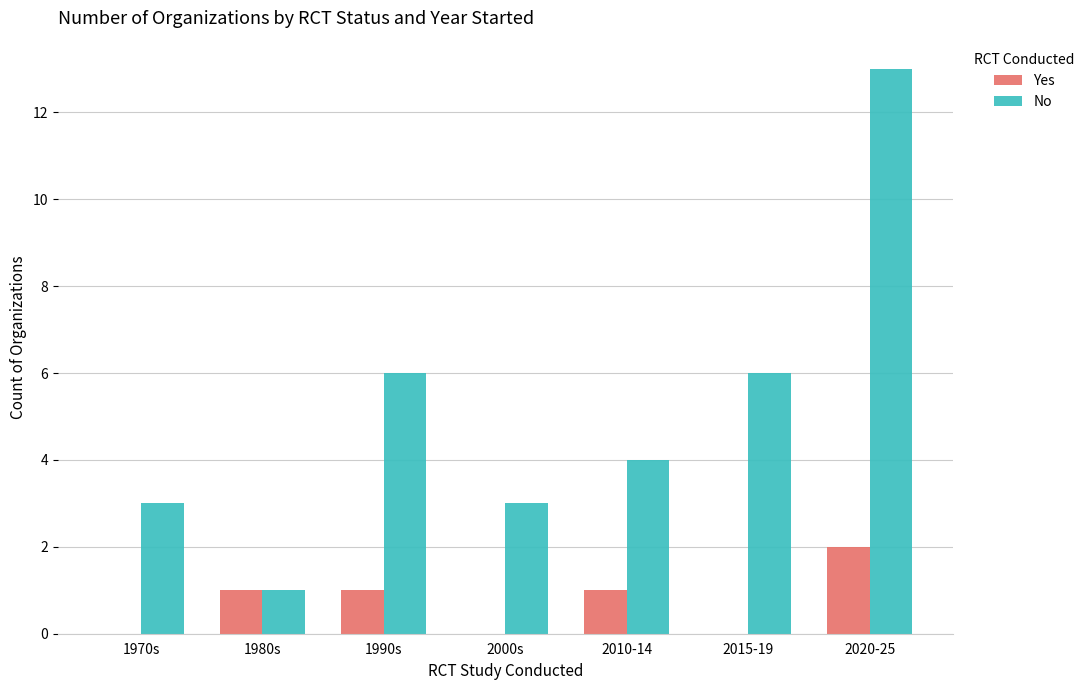

Which category has the highest value in the No series?

2020-25